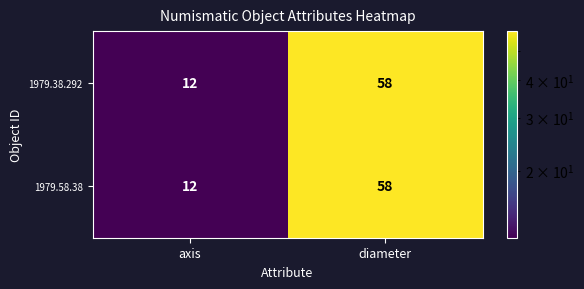

What is the average value of the 1979.58.38 series?

35